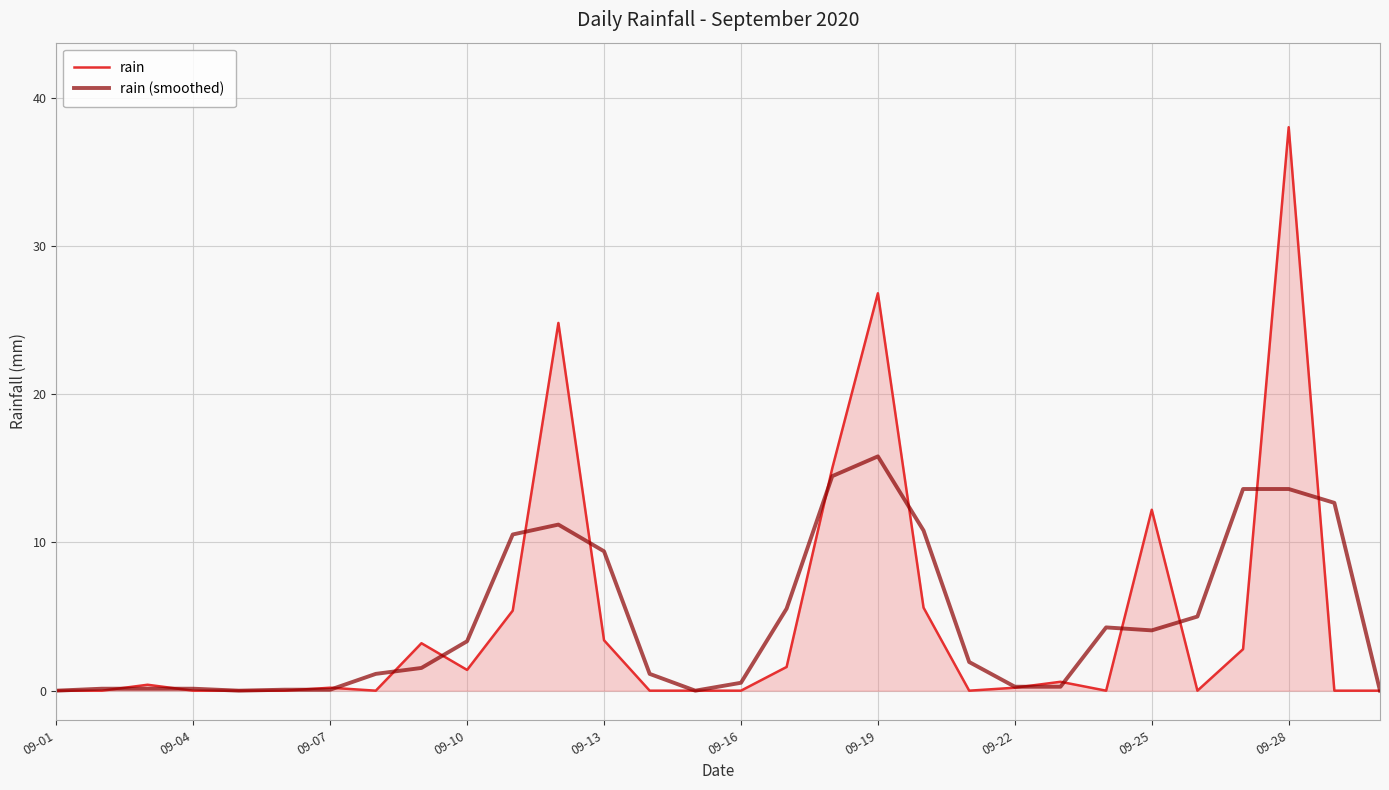

List the series in order of their peak value, lowest first.

rain (smoothed), rain